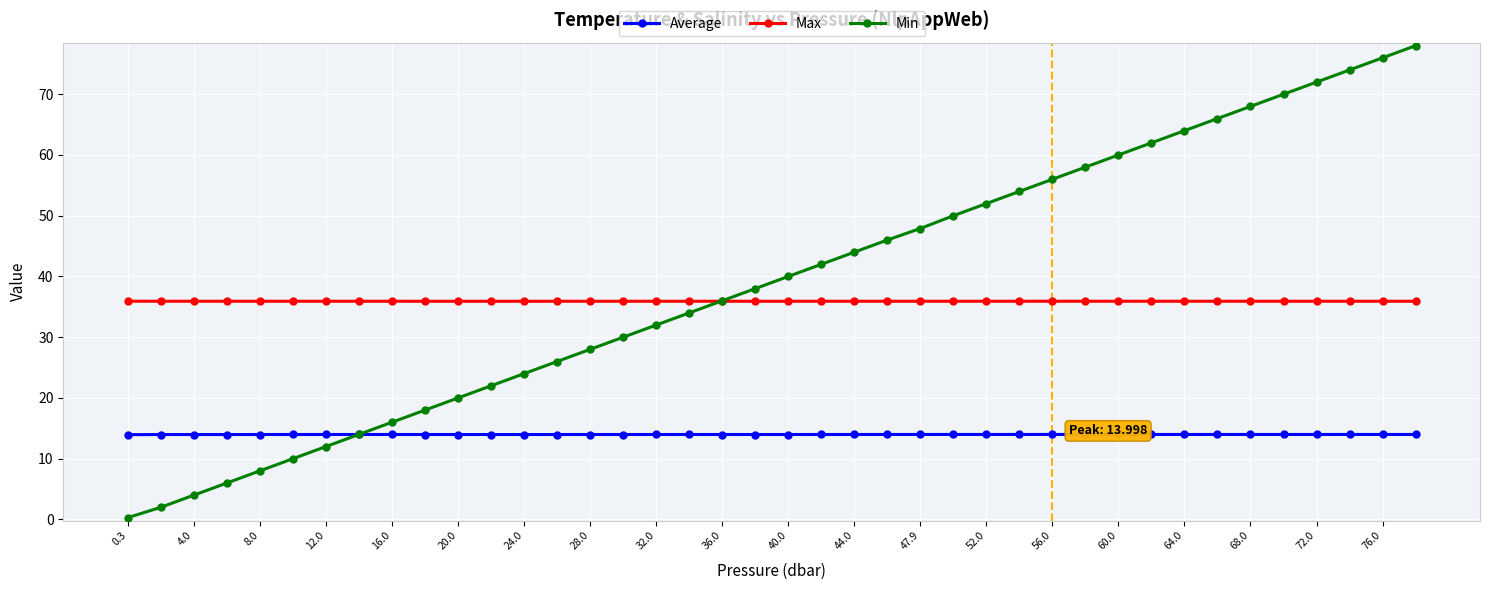

At how many categories does at least one series exceed 61?

9